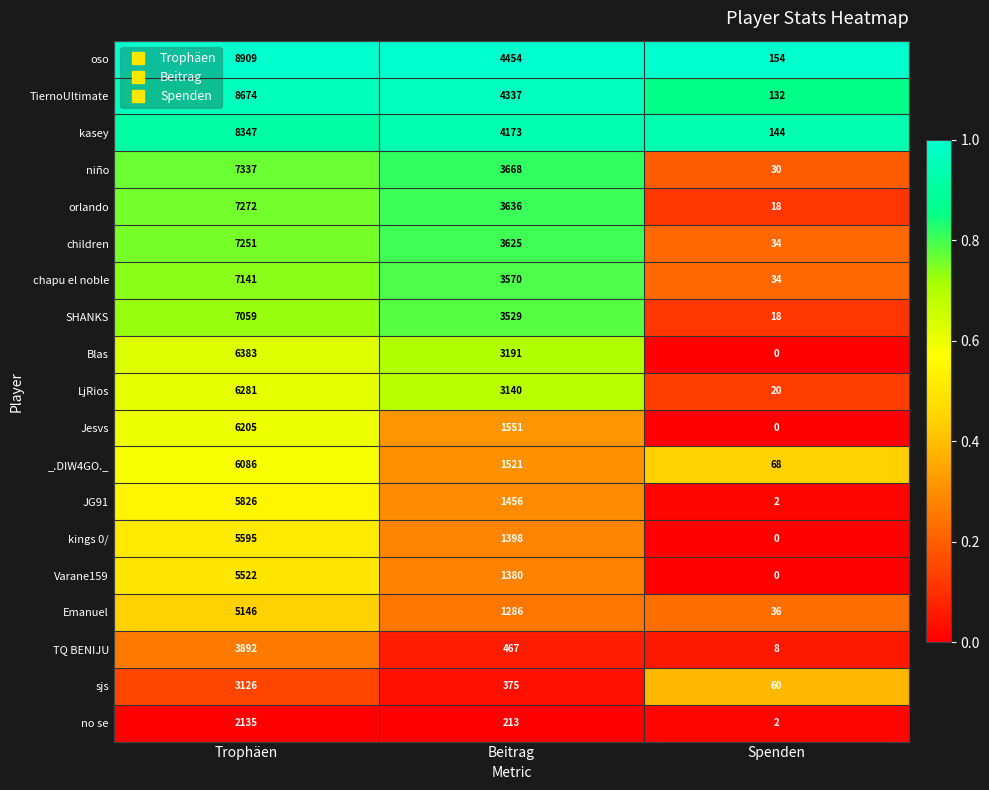

True or false: SHANKS has a value of 7059 at Trophäen.

True